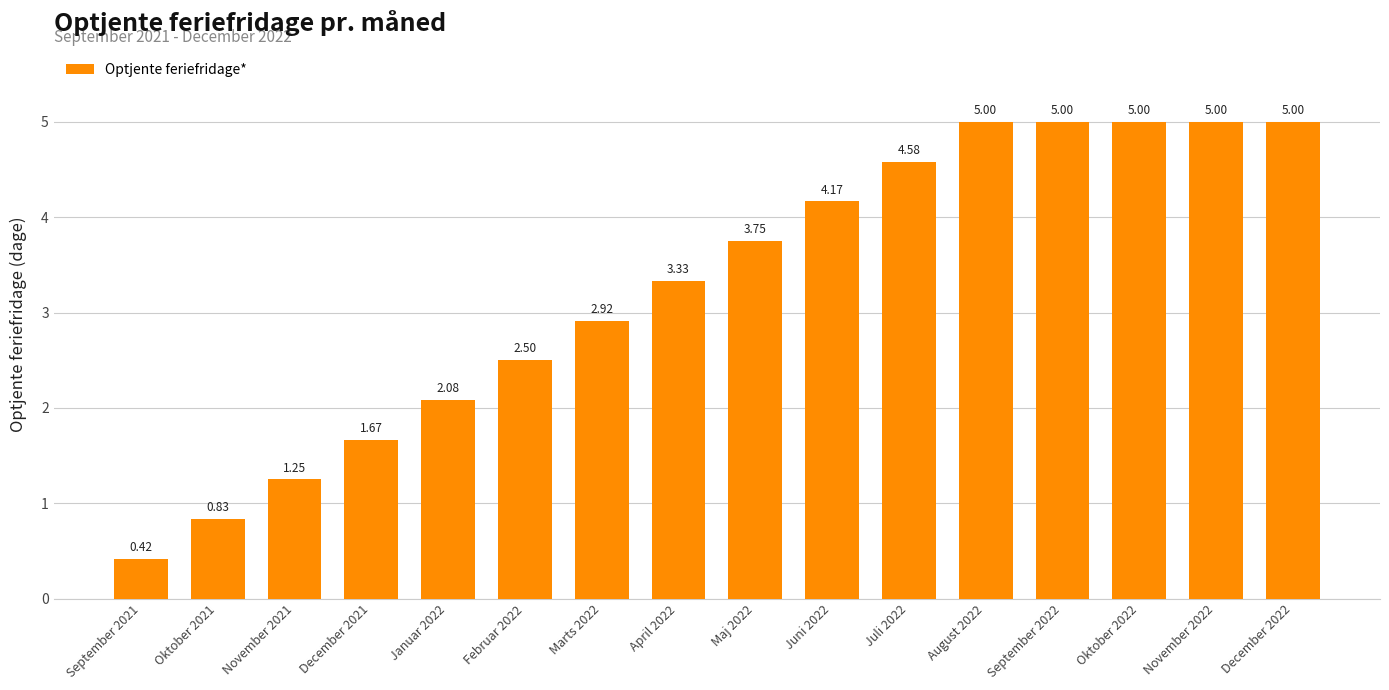

The value at August 2022 is 5.0. True or false?

True